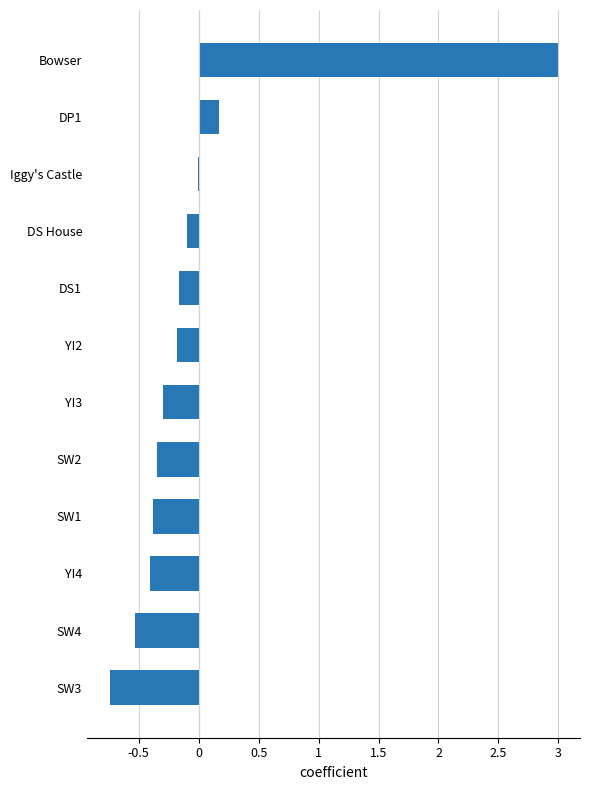

What is the change in value from SW3 to Bowser?

+3.7